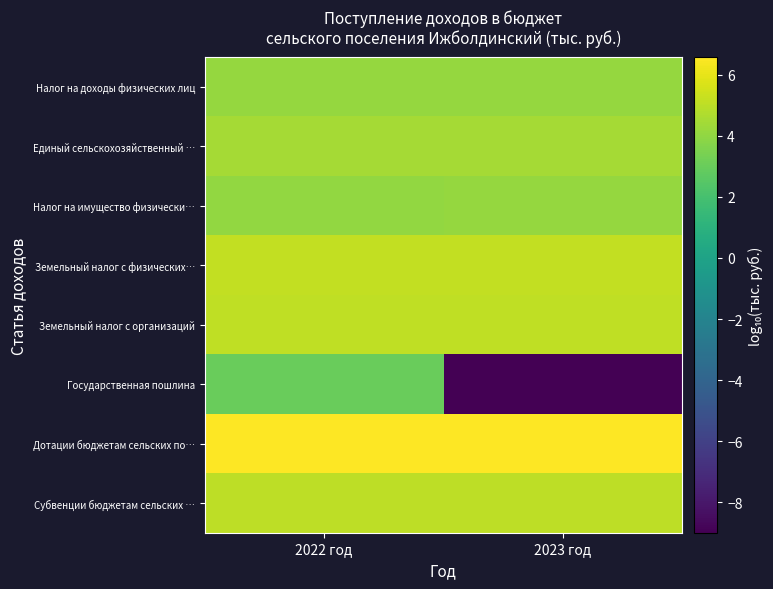

Between 2022 год and 2023 год, which is larger?

2022 год